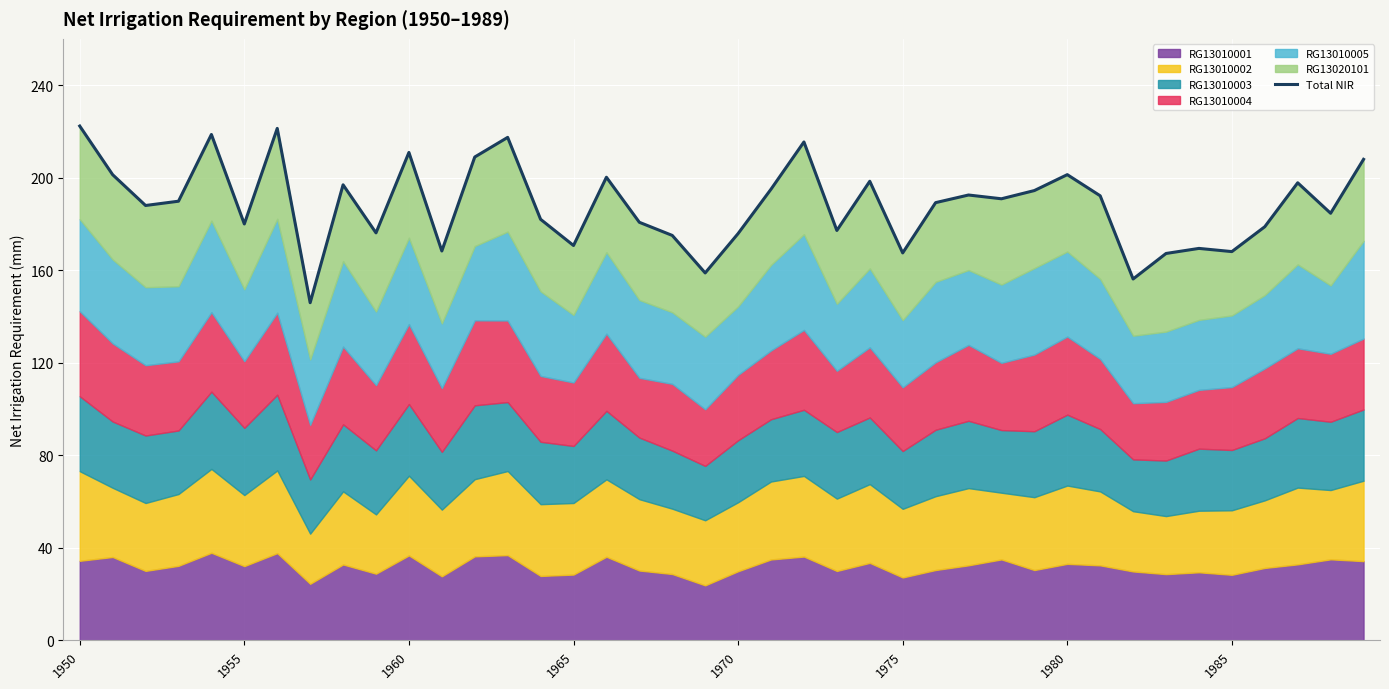

What is the change in value from 18 to 37?

+22.8